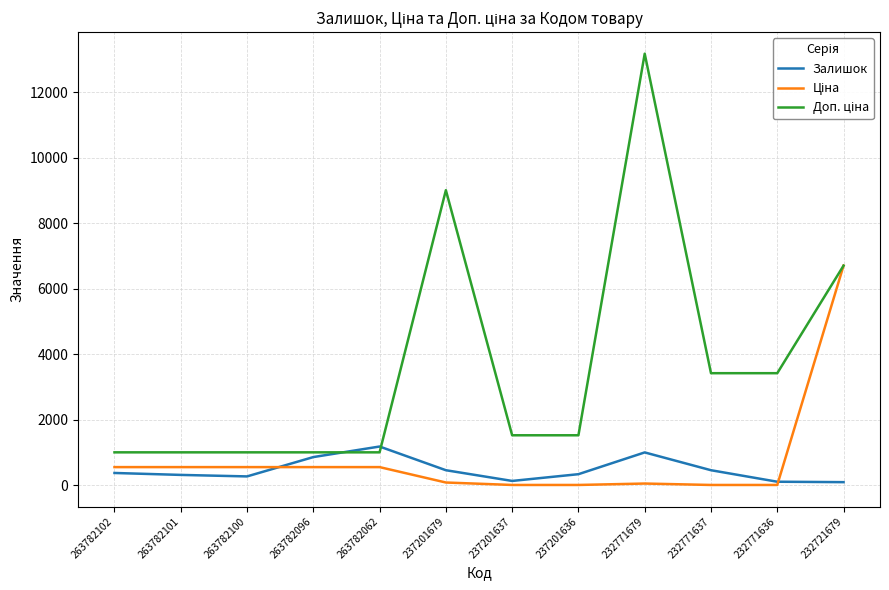

What is the highest value of the Залишок series?

1188.0